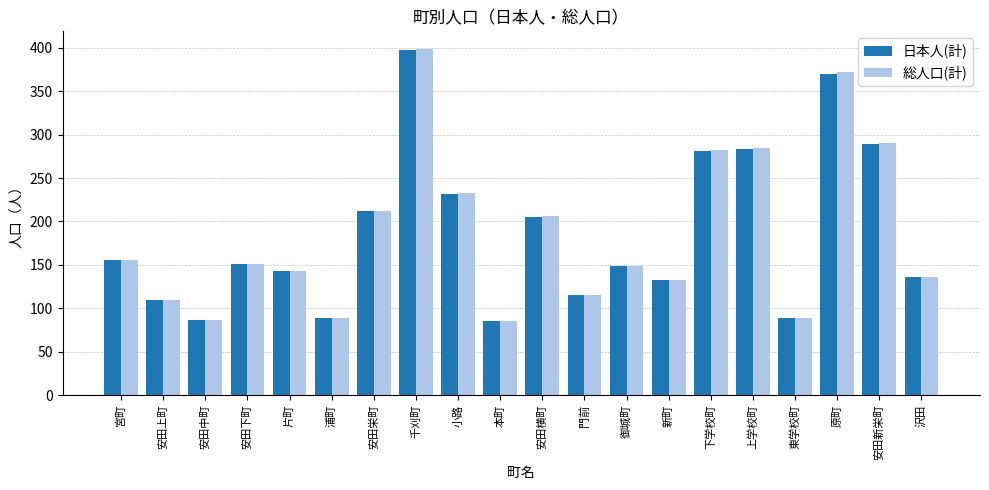

What is the total value across all series at 宮町?

312